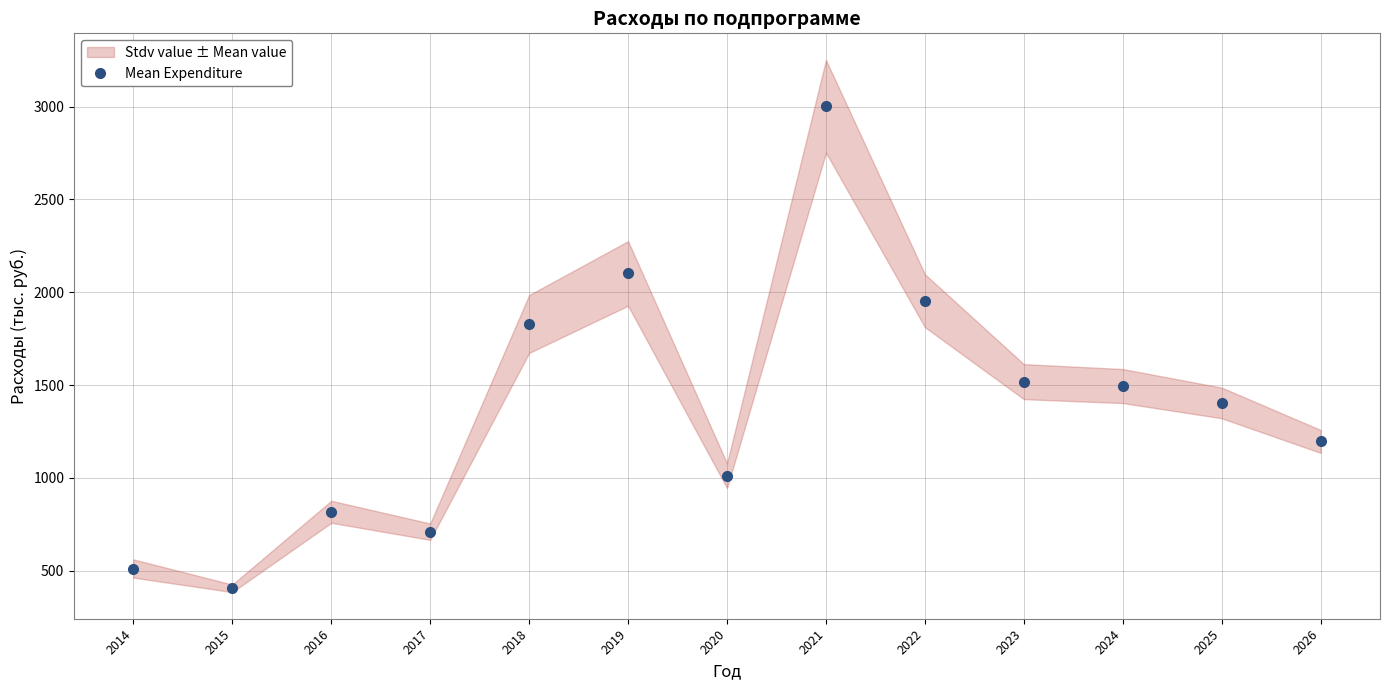

Reading right to left, extract all data points from this chart.

2026=1195.9	2025=1403.3	2024=1494.4	2023=1518.2	2022=1954.5	2021=3002.3	2020=1011.2	2019=2101.4	2018=1828.8	2017=709.4	2016=816.6	2015=404.0	2014=510.9